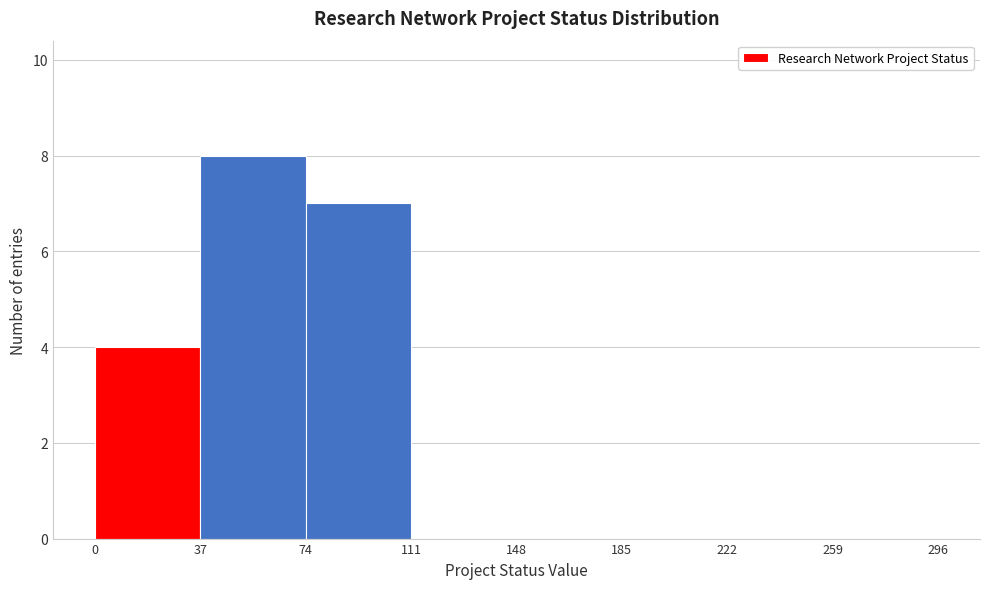

Reading left to right, list every bar in this chart as the range it spans on the x-axis followed by its height. The values are not printed on the chart, so give them approximately, as read against the axis.

0 to 37: 4
37 to 74: 8
74 to 111: 7
111 to 148: 0
148 to 185: 0
185 to 222: 0
222 to 259: 0
259 to 296: 0